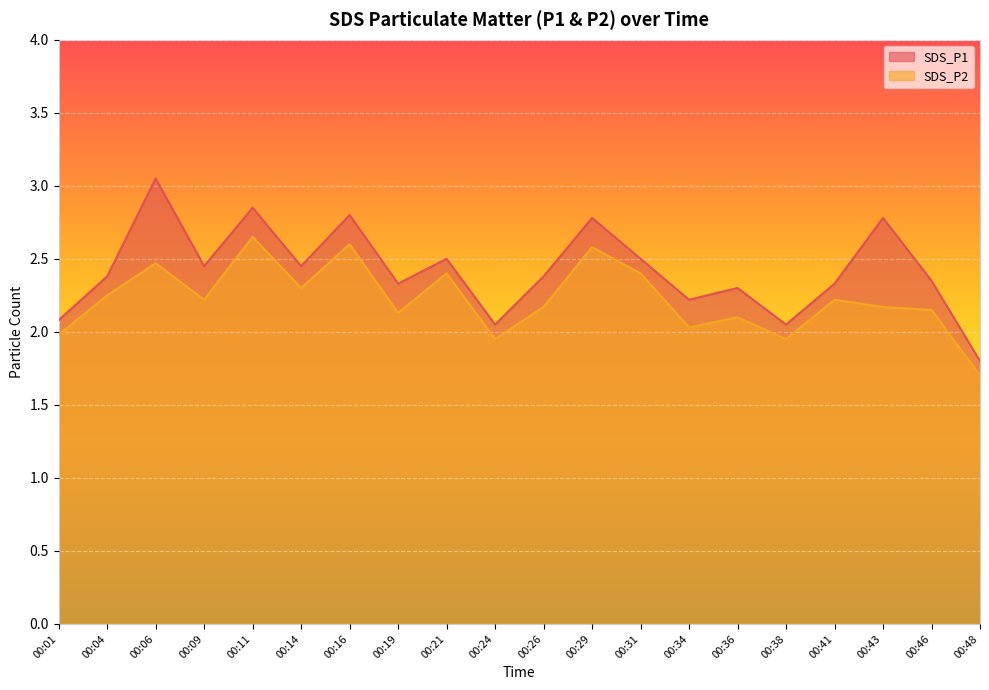

True or false: SDS_P2 and SDS_P1 cross at least once.

False